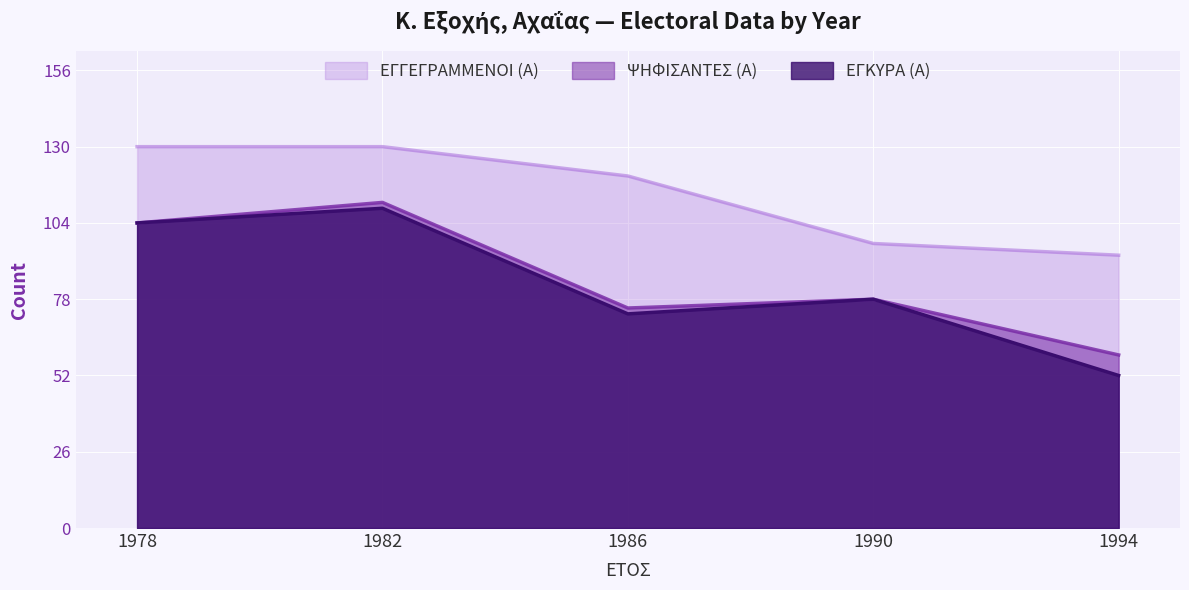

At how many categories does at least one series exceed 102?

3